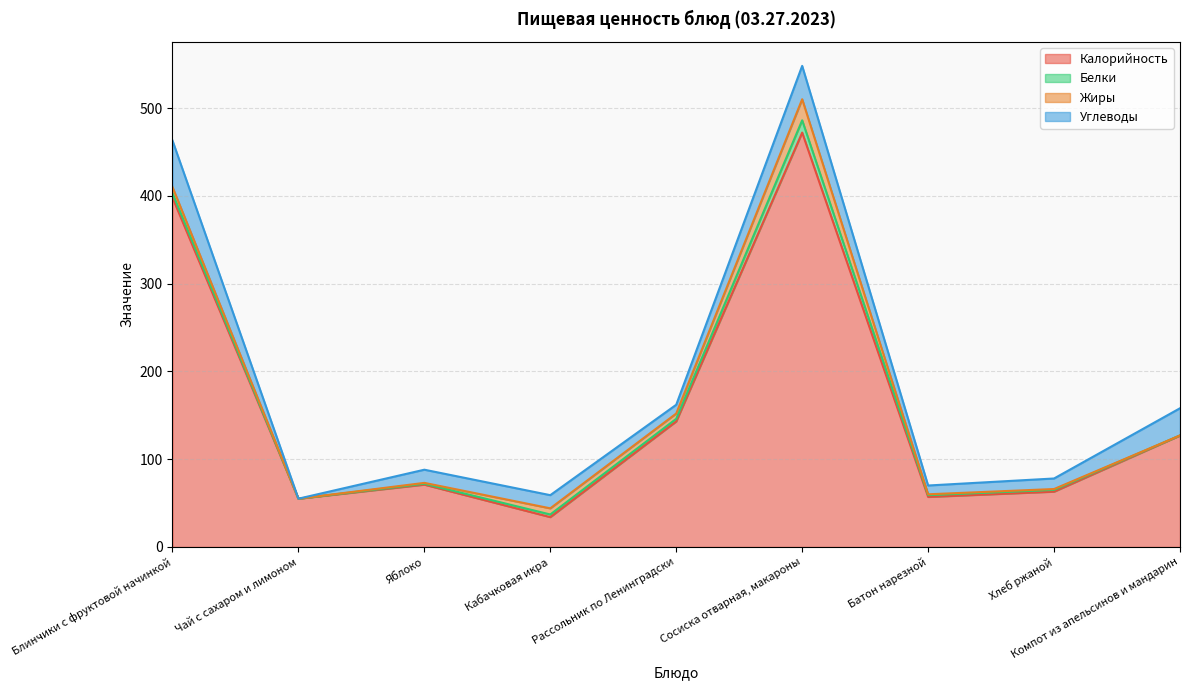

Is it true that Белки equals 3 at Рассольник по Ленинградски?

True